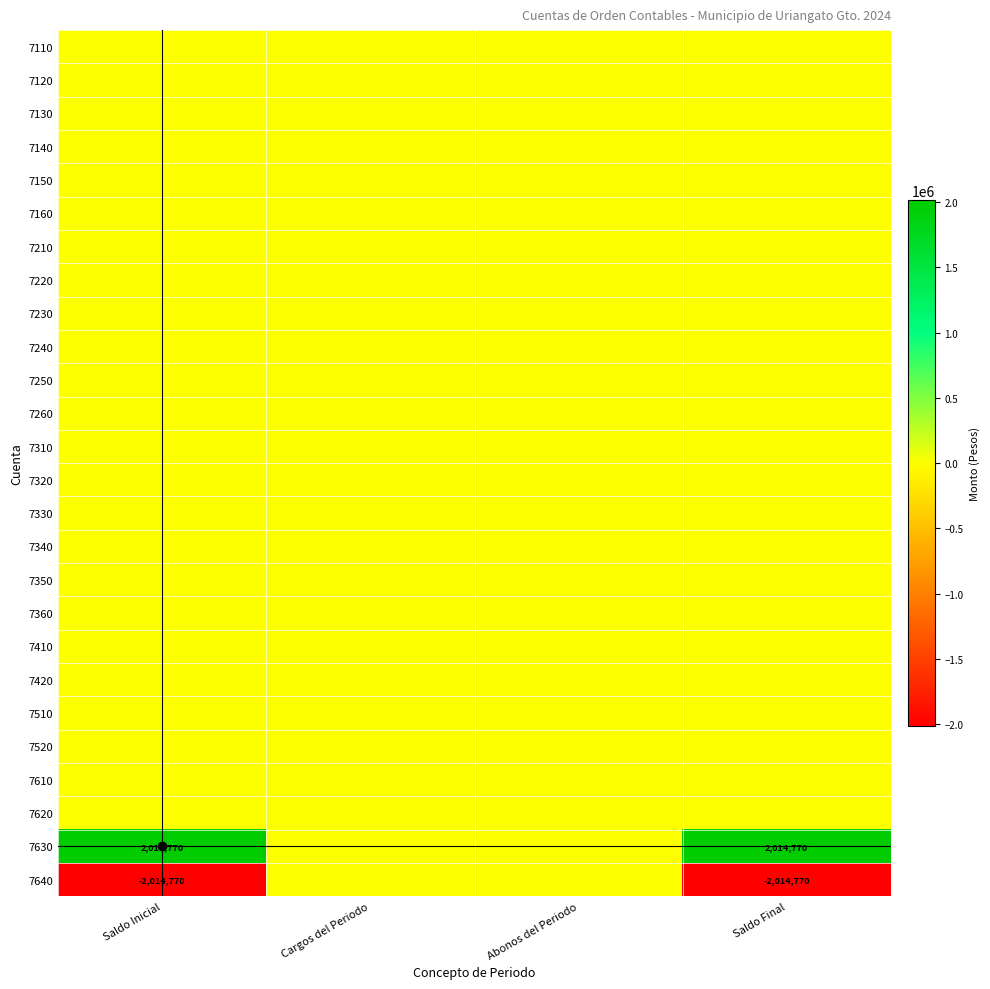

Rank the categories by 7320 value from lowest to highest.

Saldo Inicial, Cargos del Periodo, Abonos del Periodo, Saldo Final